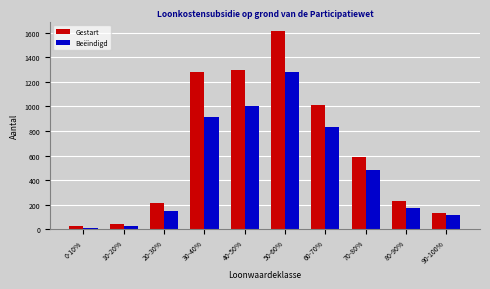

Count the number of categories in the chart.

10